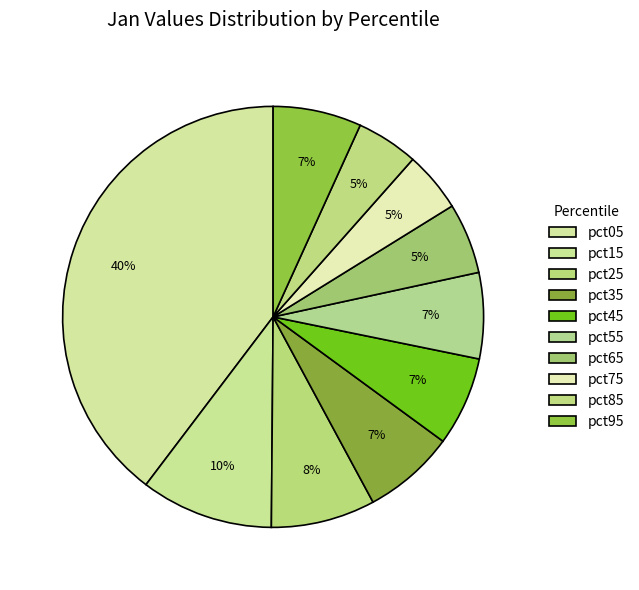

To the nearest percent, what percentage of the pie is pct75?

5%